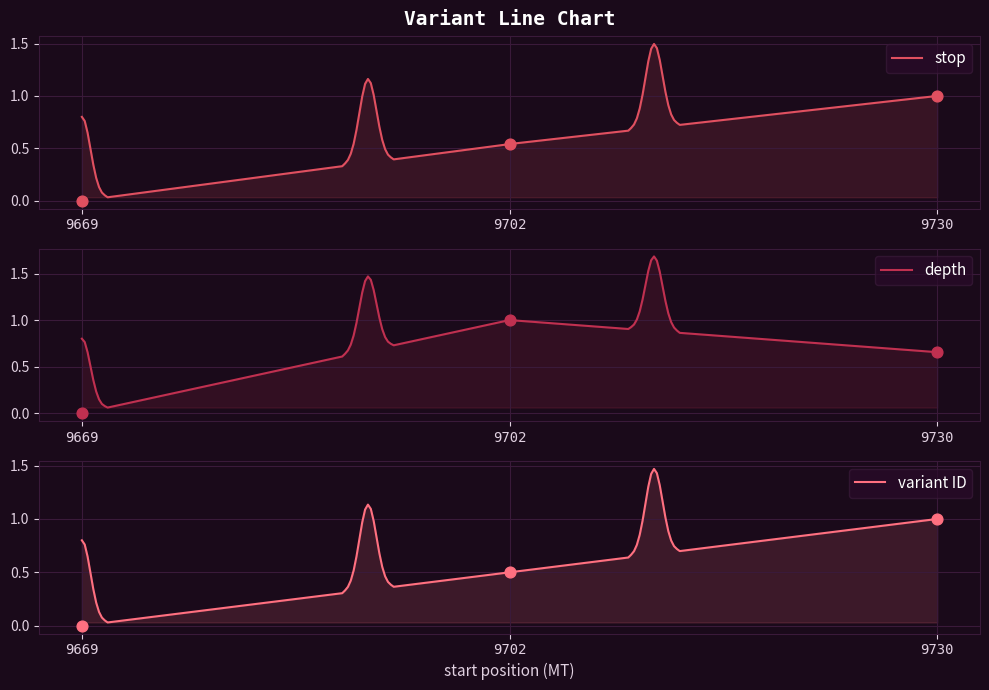

Which series contains the lowest Y value?

stop